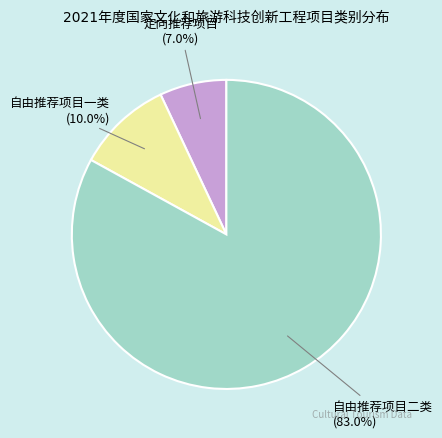

Is there a majority slice in this chart?

Yes